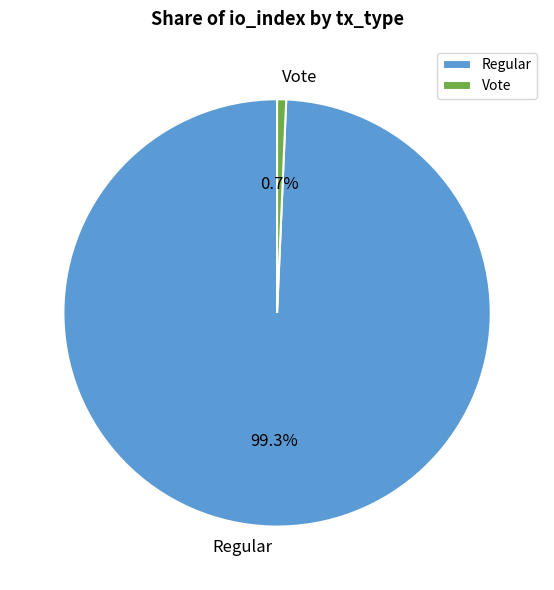

Does any single category account for the majority?

Yes